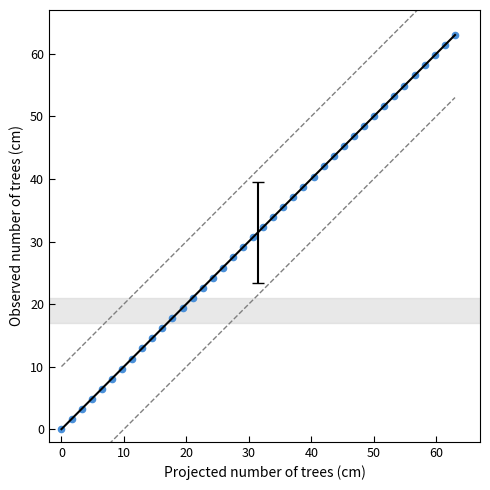

What is the range of Y values (max minus min)?

63.0